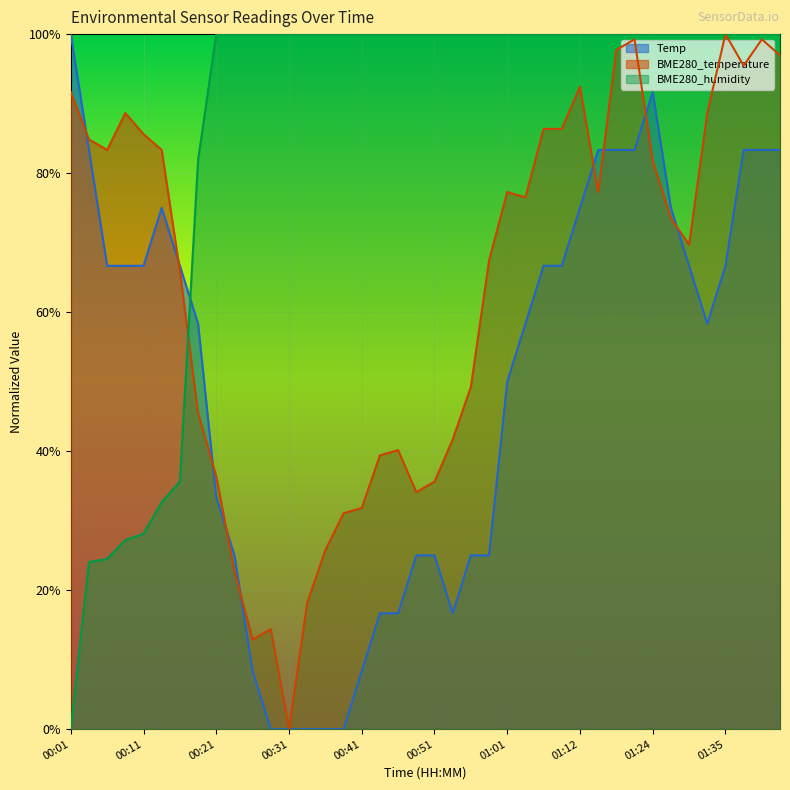

What are all the series names shown in the legend?

Temp, BME280_temperature, BME280_humidity